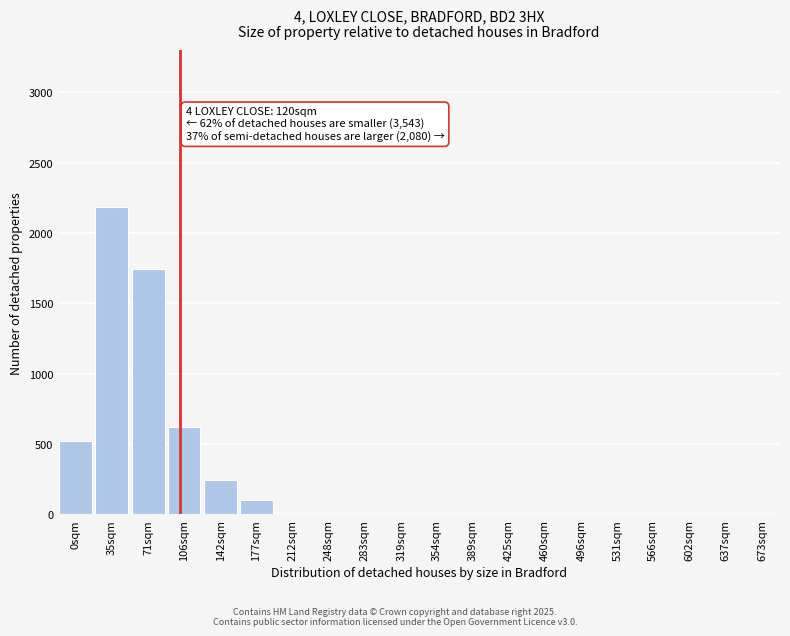

Reading left to right, transcribe all the data shown in this chart.

0sqm=519	35sqm=2188	71sqm=1745	106sqm=621	142sqm=247	177sqm=101	212sqm=0	248sqm=0	283sqm=0	319sqm=0	354sqm=0	389sqm=0	425sqm=0	460sqm=0	496sqm=0	531sqm=0	566sqm=0	602sqm=0	637sqm=0	673sqm=0